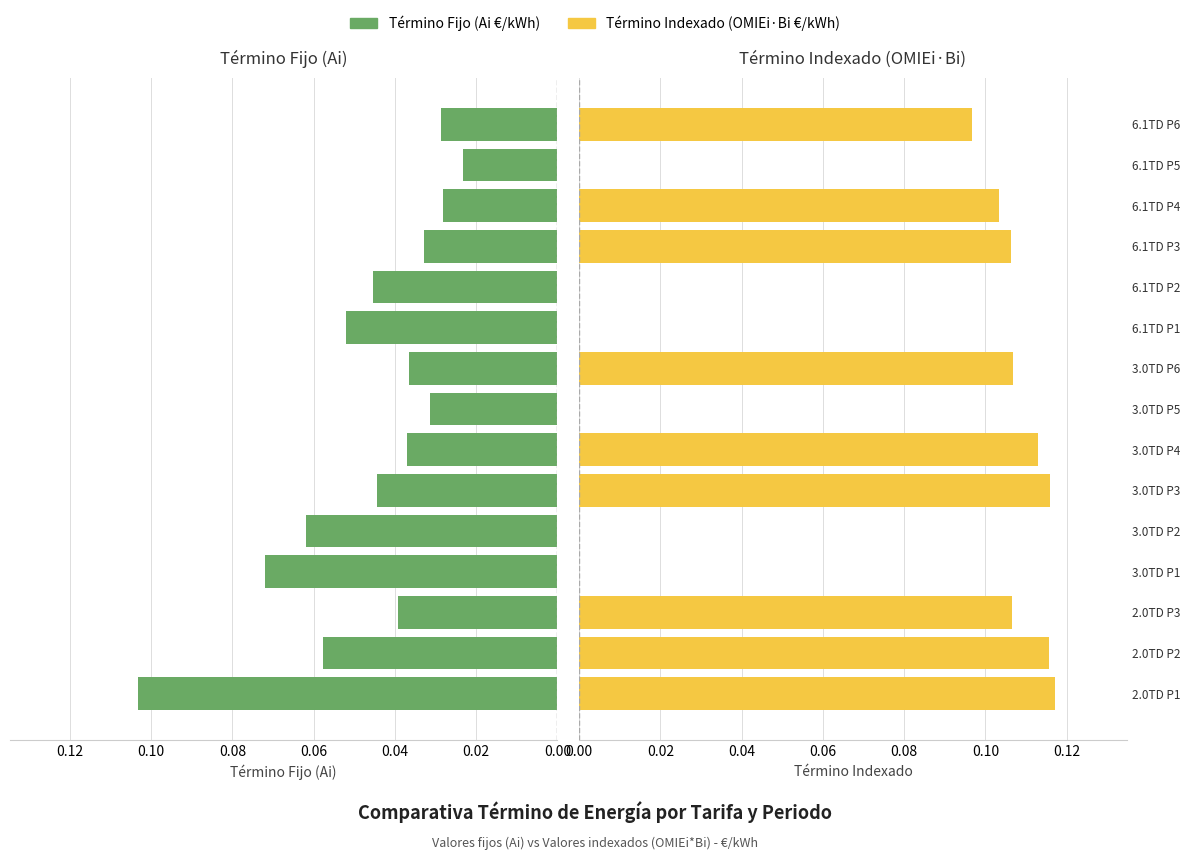

What is the difference between the maximum and minimum values in the Término Fijo (Ai) series?

0.1